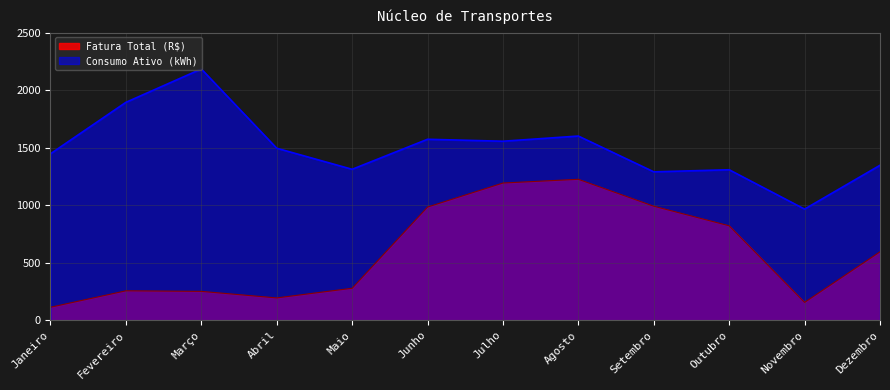

Does the chart display data point markers on the line(s)?

No